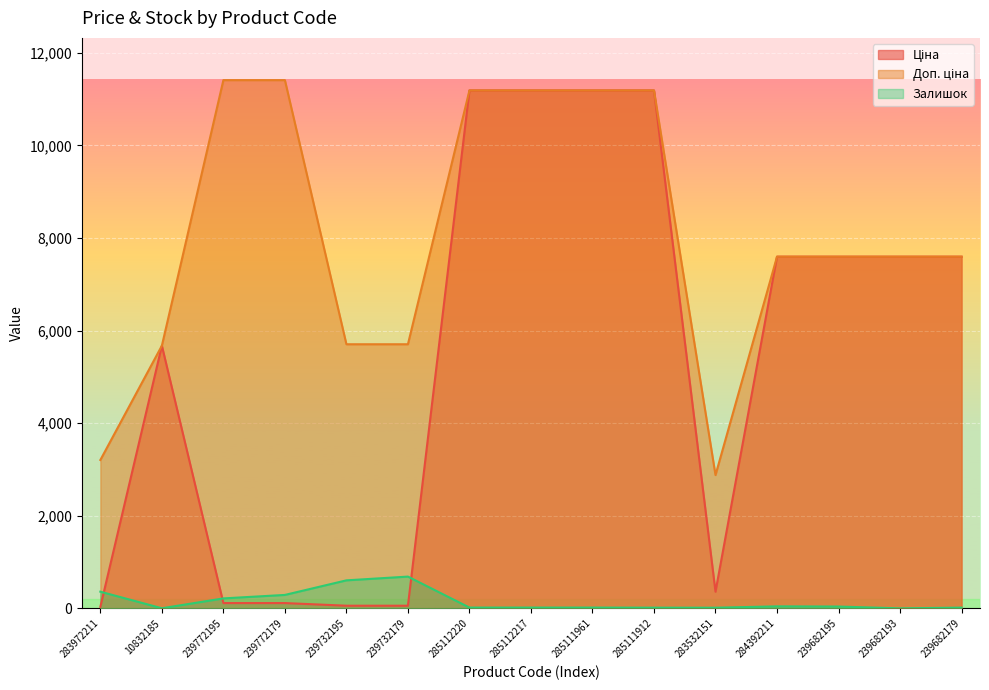

At which category is the sum across all series the highest?

285112220